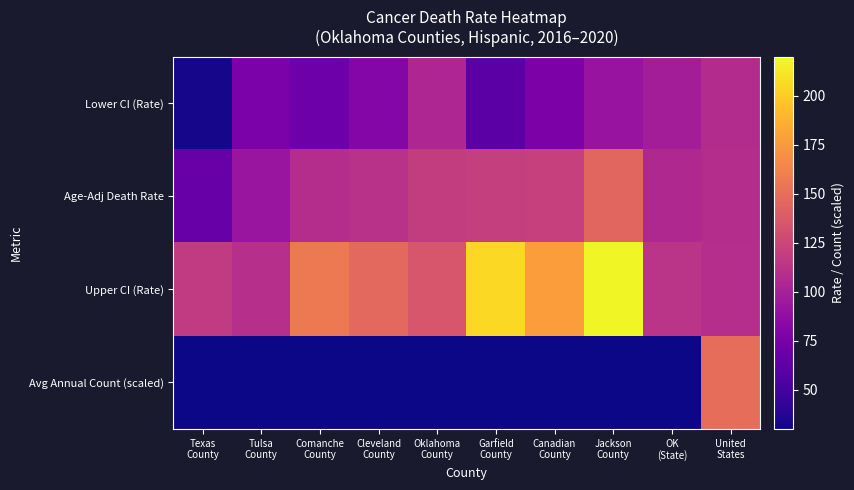

Between OK
(State) and Tulsa
County, which is larger?

OK
(State)